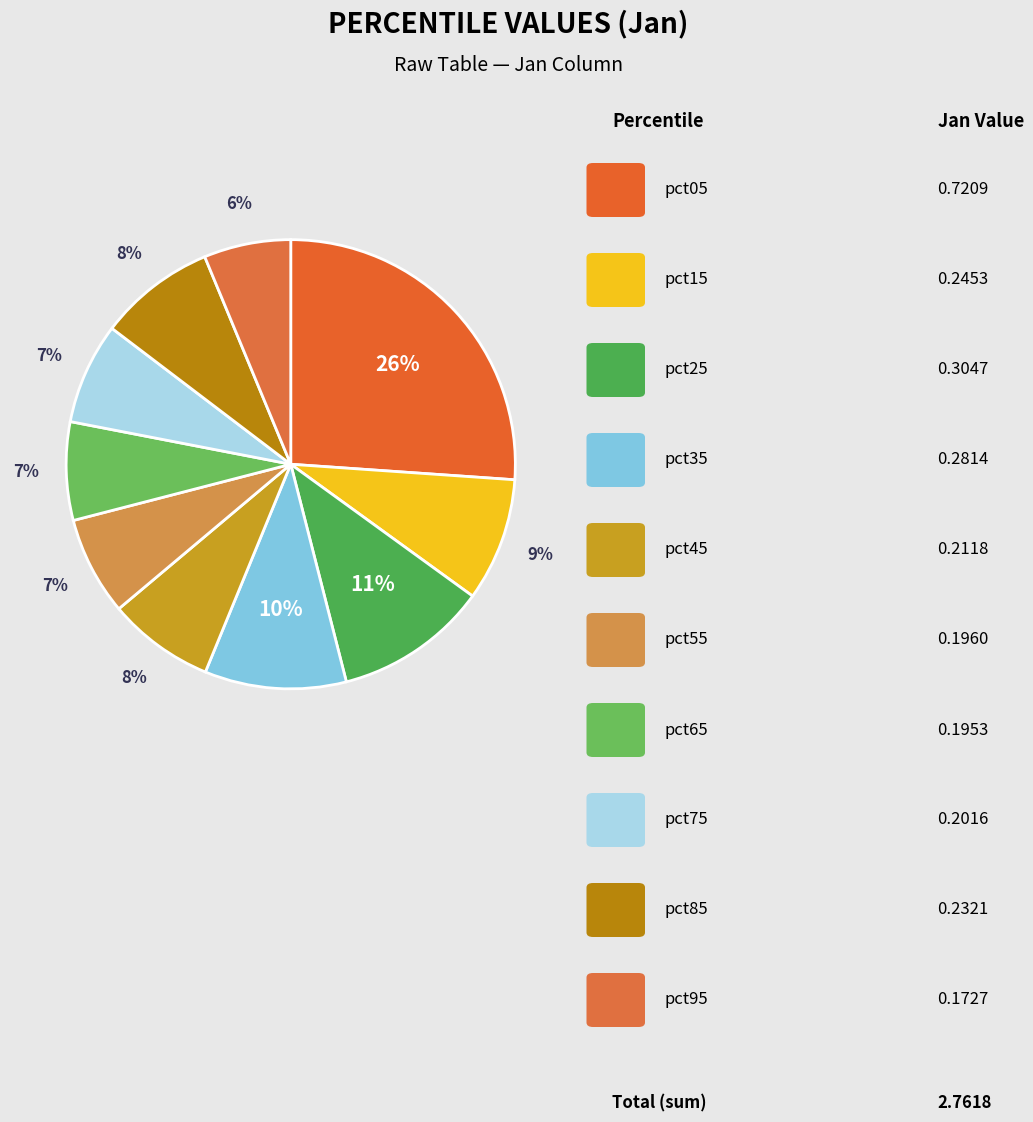

Count the number of slices in the pie.

10